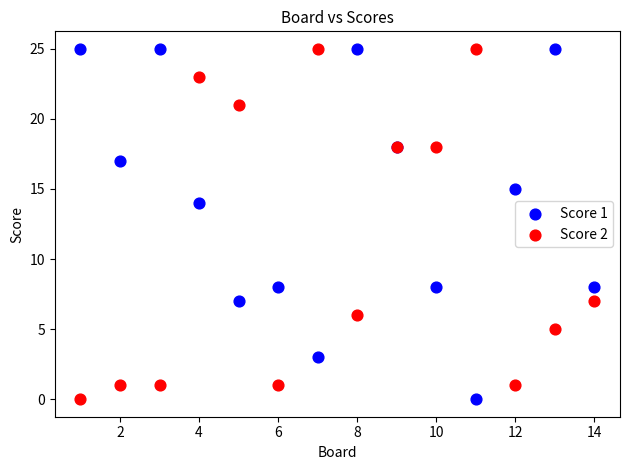

Across all series, what Y value is closest to 12?

14